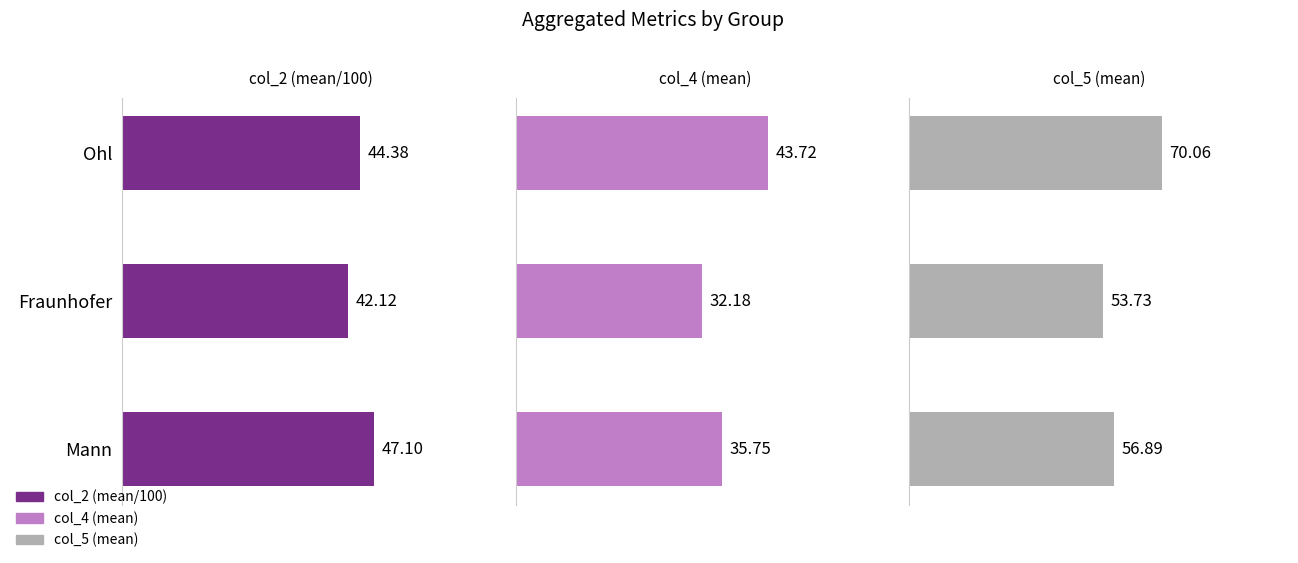

How many groups of bars are there?

3